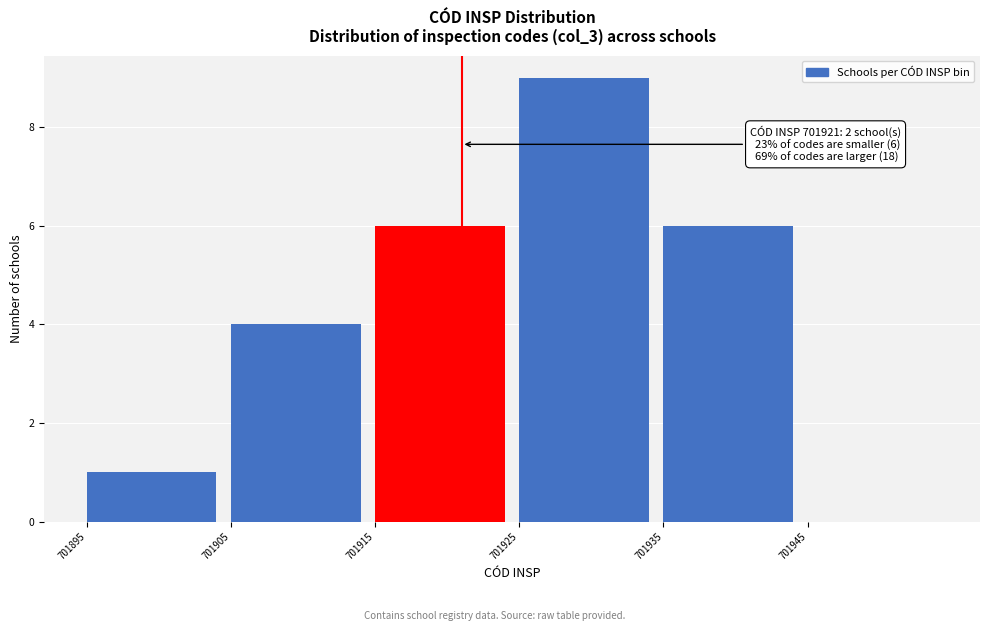

Over which range of the x-axis is the bar tallest?

701925 to 701935